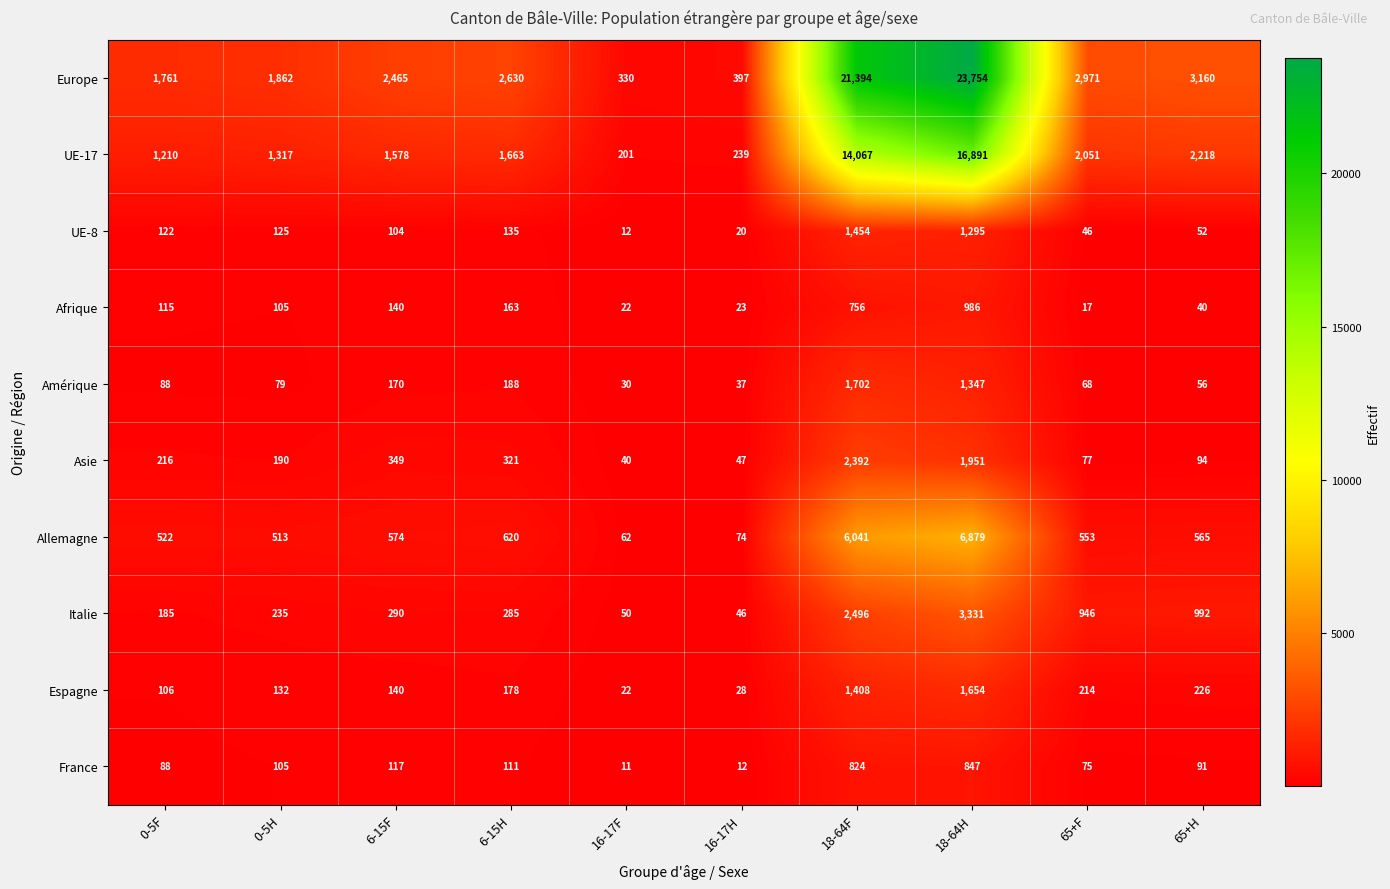

What is the sum of the Europe values at 65+H and 18-64F?

24554